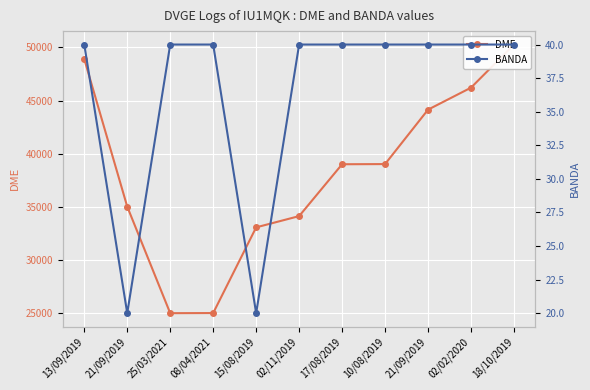

At which label does DME first exceed 39011?

13/09/2019